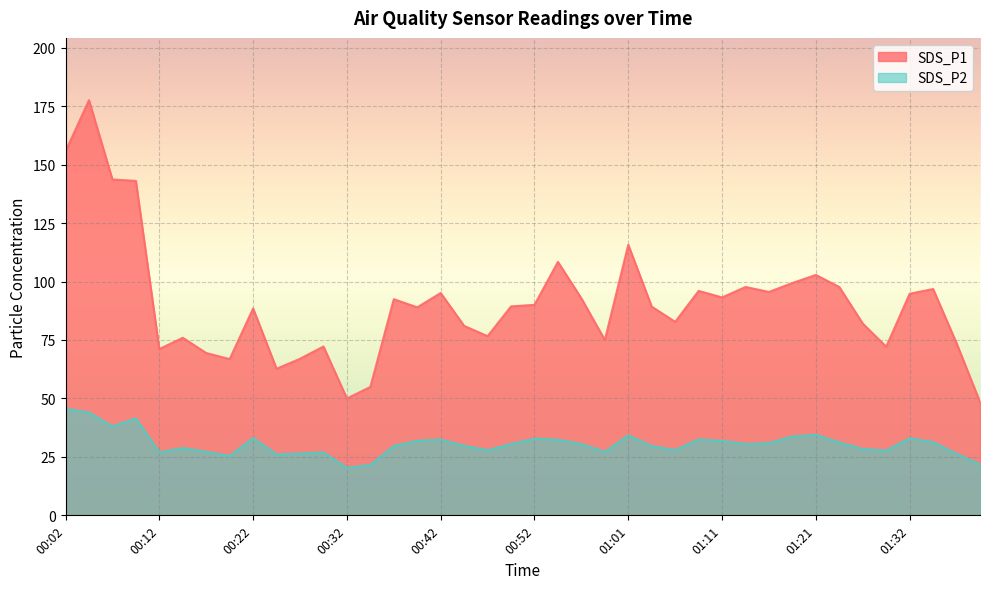

Between 01:11 and 00:42, which is larger?

00:42